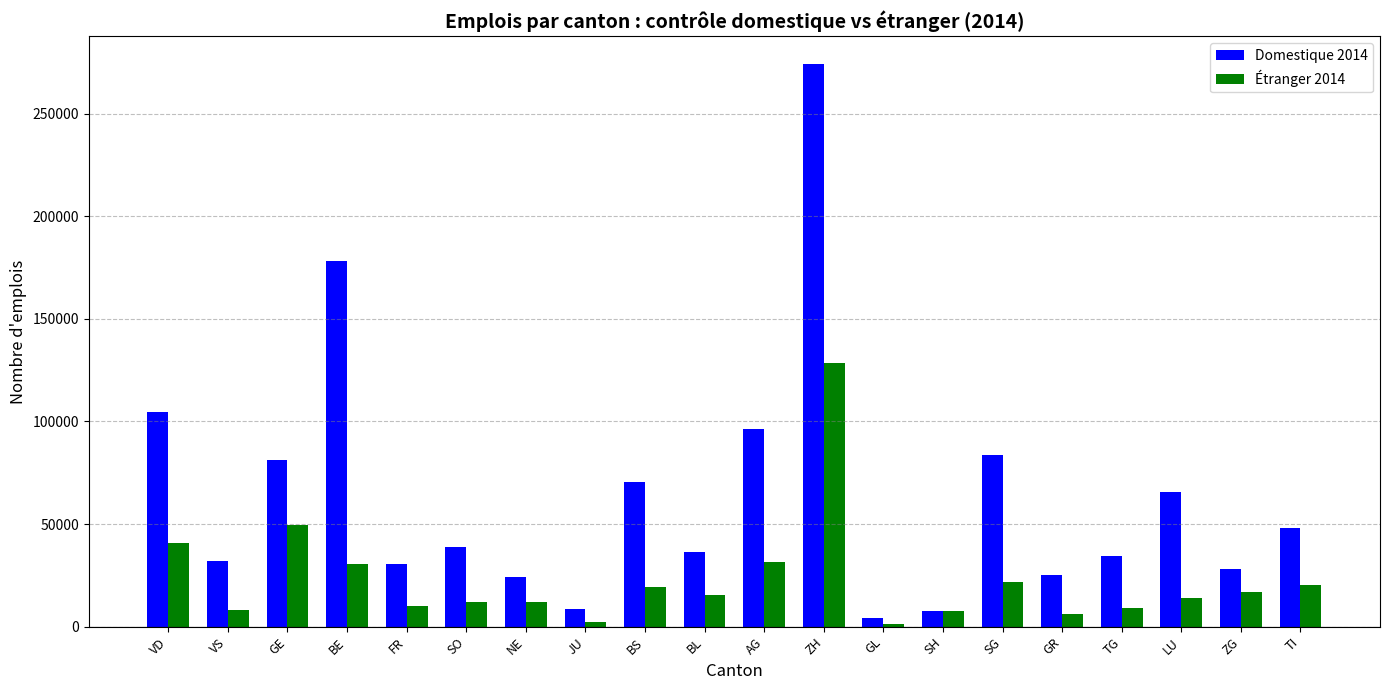

What is the total value across all series at SH?

15382